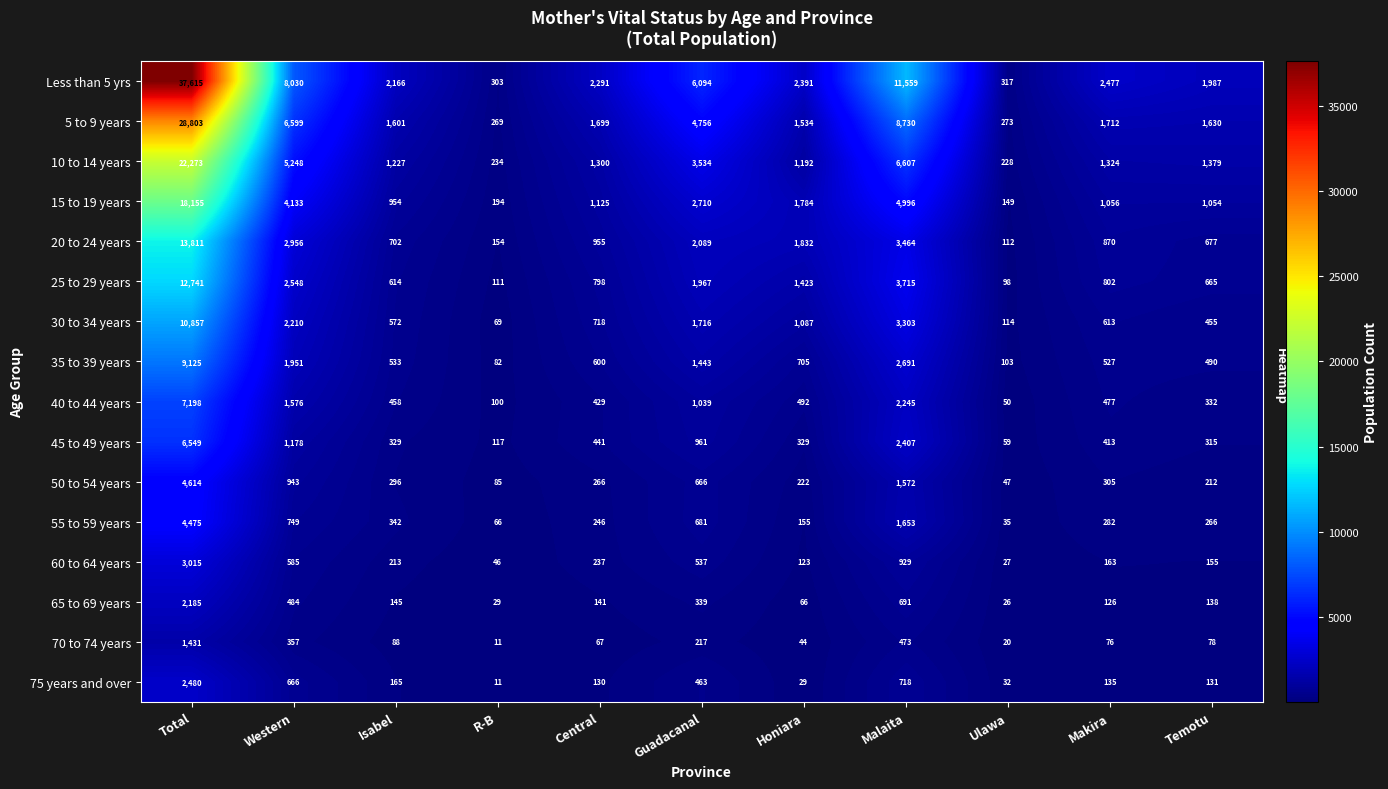

Which series changed the most between Guadacanal and Makira?

Less than 5 yrs